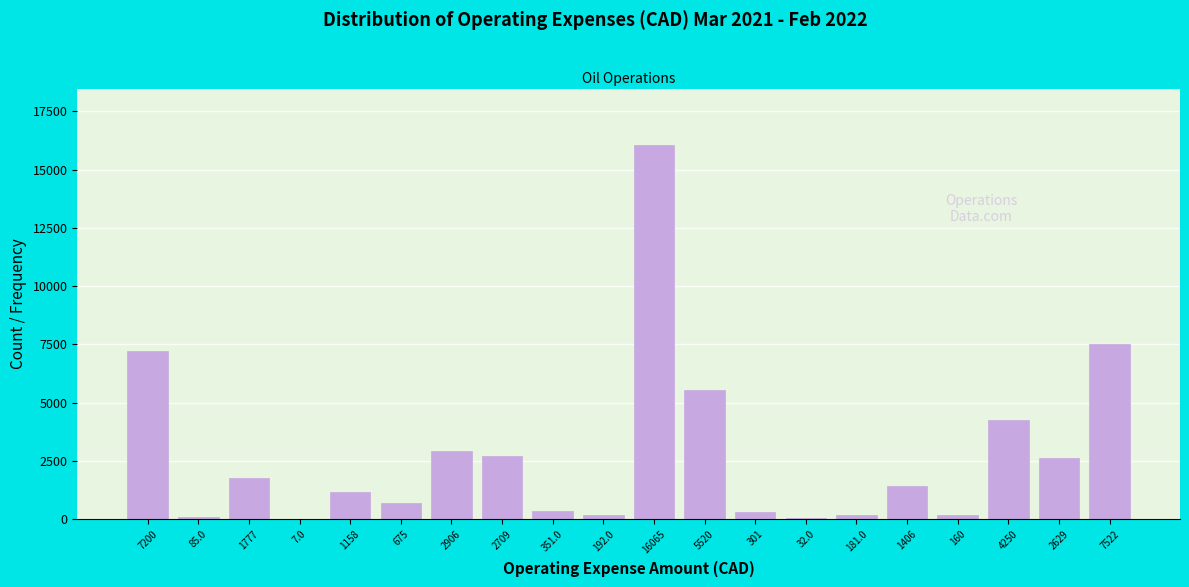

What is the sum of all values?

55131.8